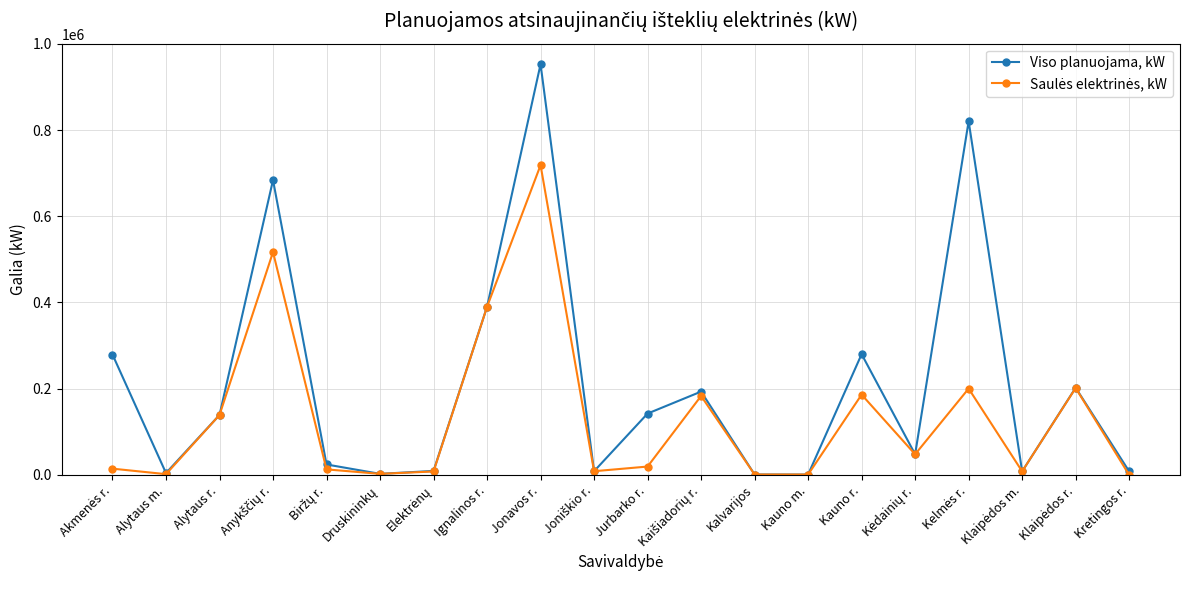

How many distinct data groups are displayed?

2